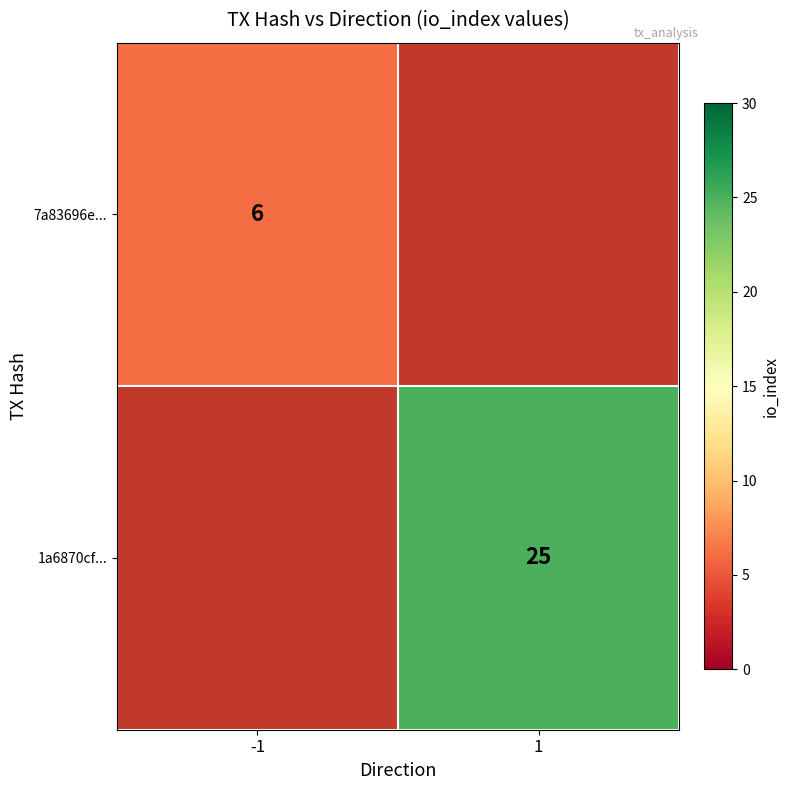

Is it true that 7a83696e... equals 1.3 at -1?

False